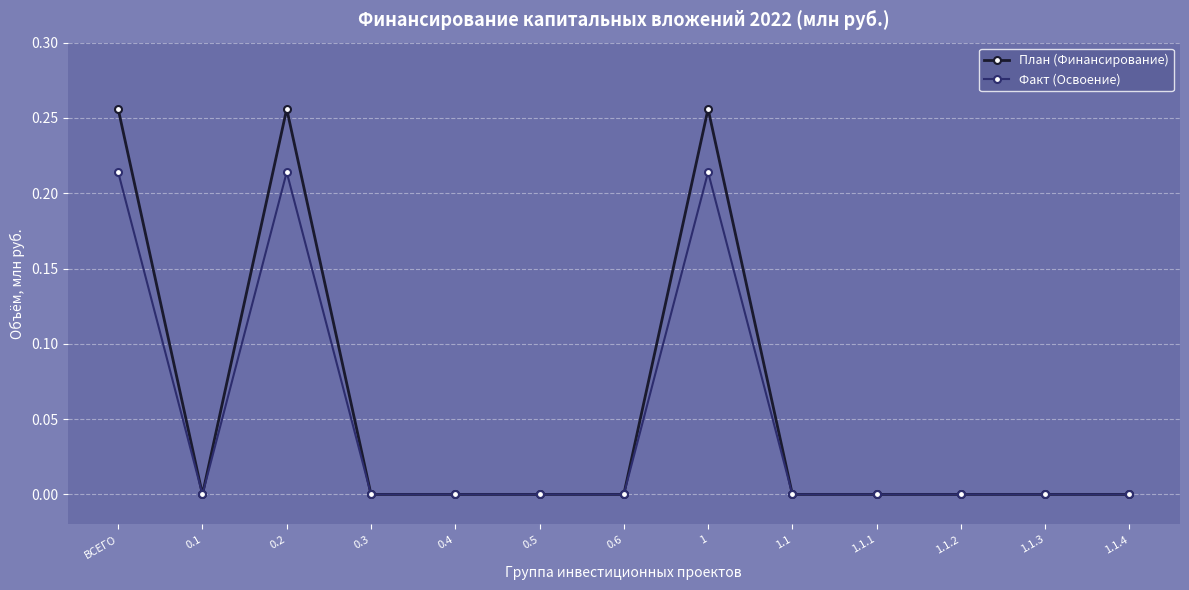

The План (Финансирование) series shows 0.2 at 1.1.1. True or false?

False